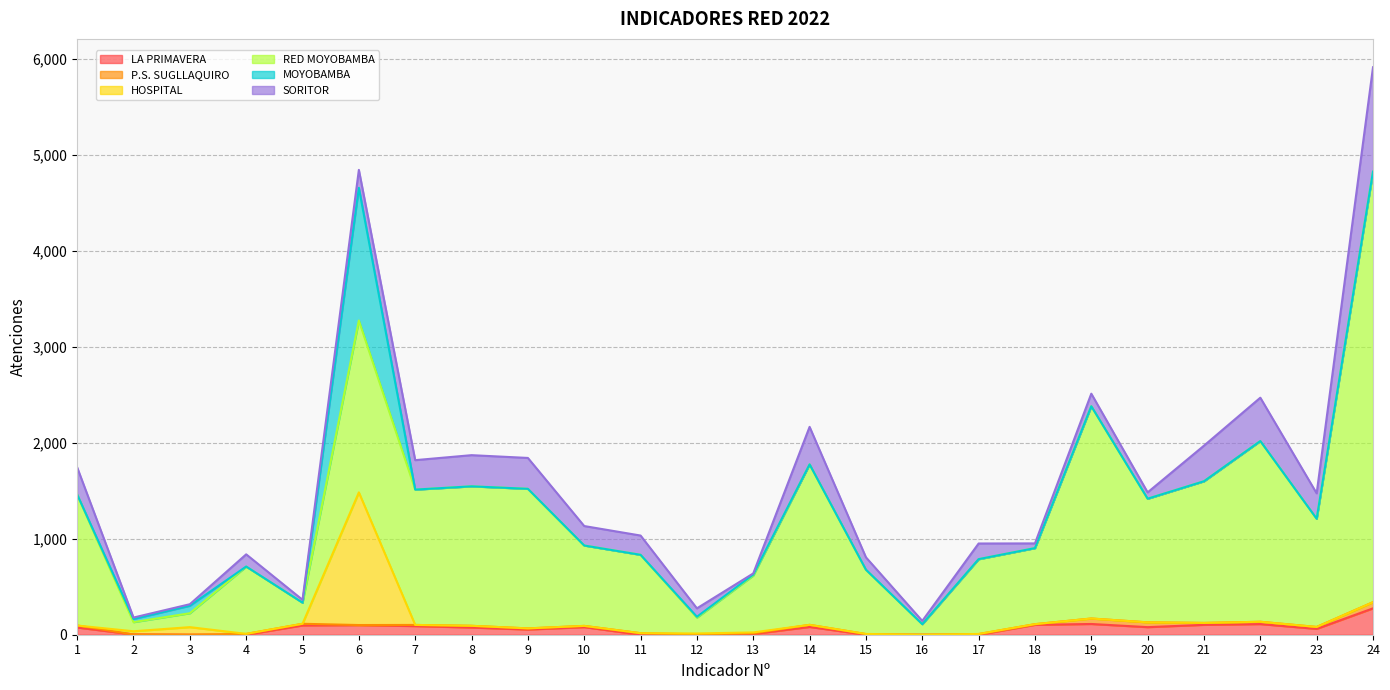

Is it true that SORITOR equals 129 at 15?

True